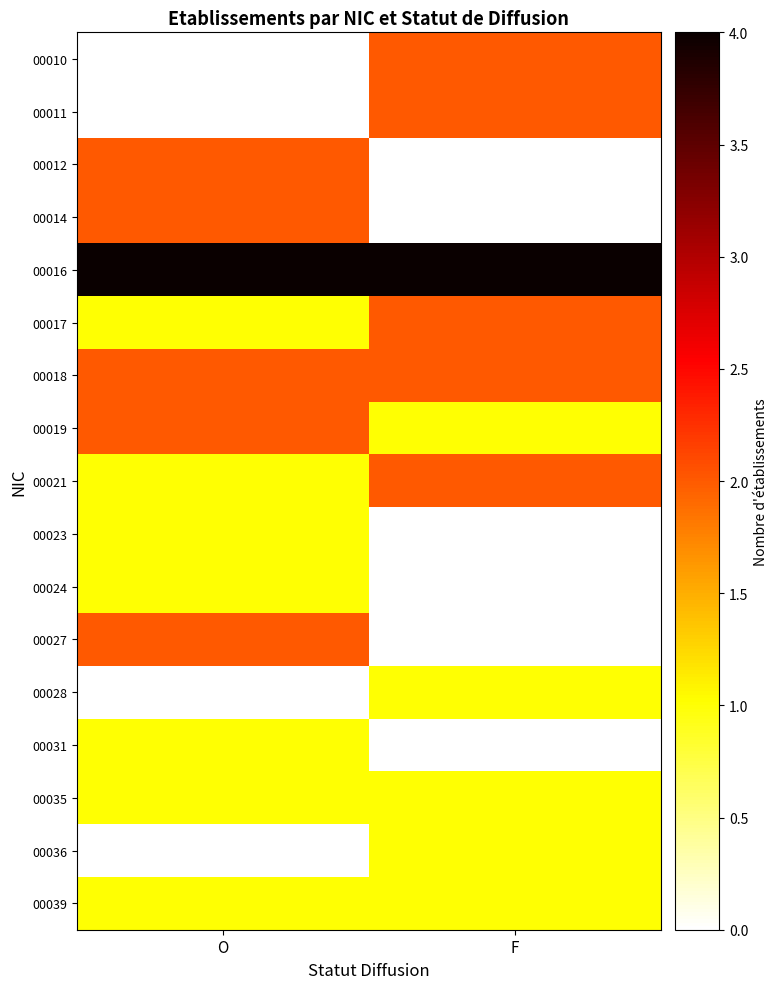

What is the total value across all series at O?

21